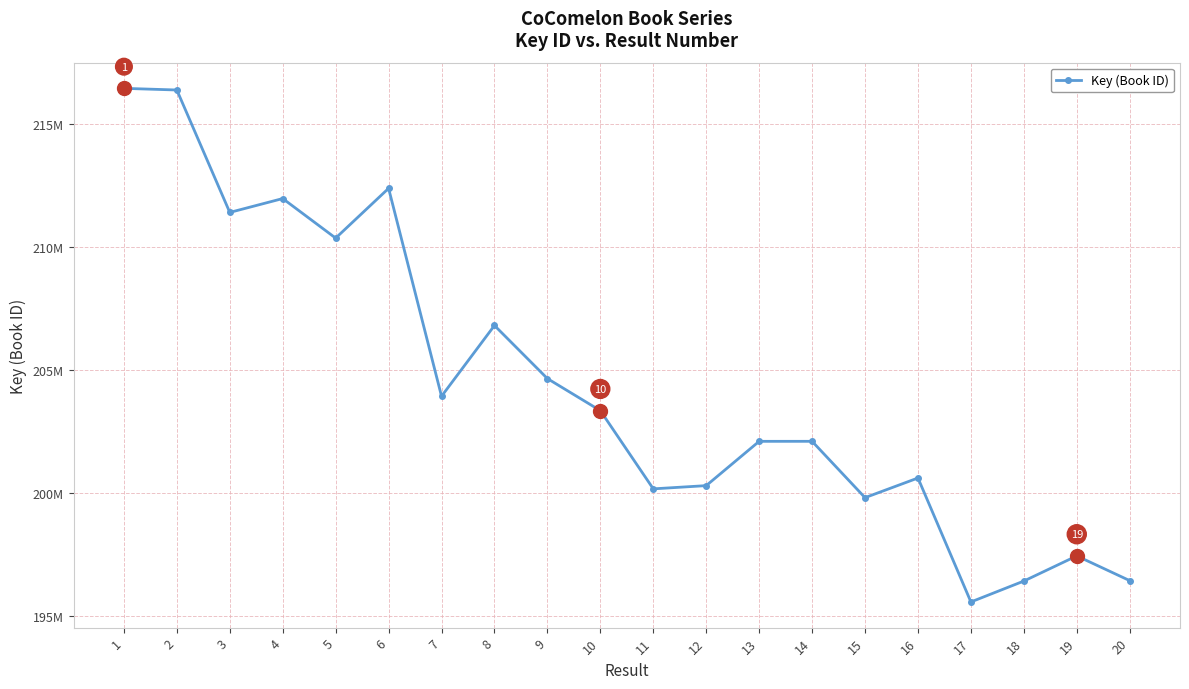

Does the chart have visible grid lines?

Yes